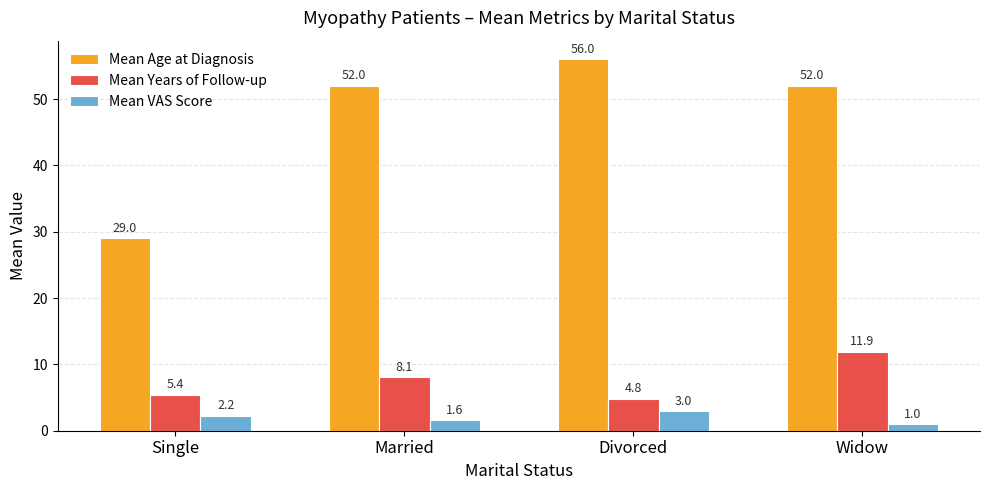

What is the value of the Mean Age at Diagnosis bar at the 4th from the left?

52.0